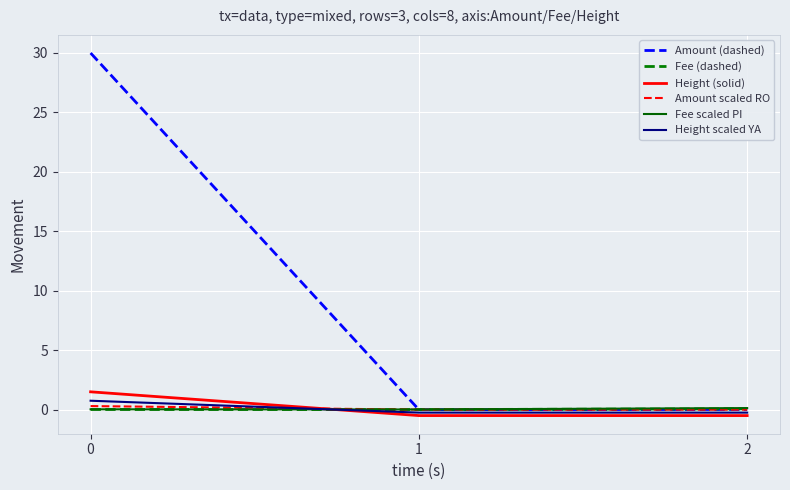

True or false: Amount (dashed) has a value of 30.0 at 0.

True